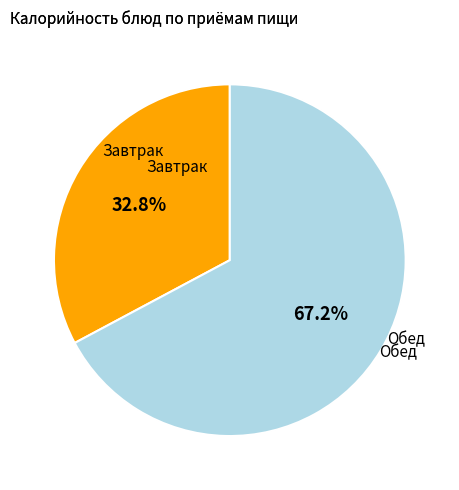

Is there any slice that represents more than half of the pie?

Yes